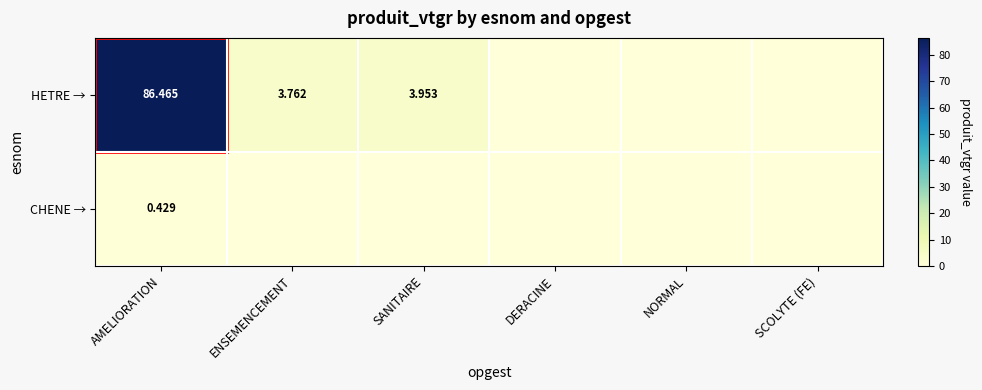

List the series in order of their overall mean, lowest first.

CHENE →, HETRE →